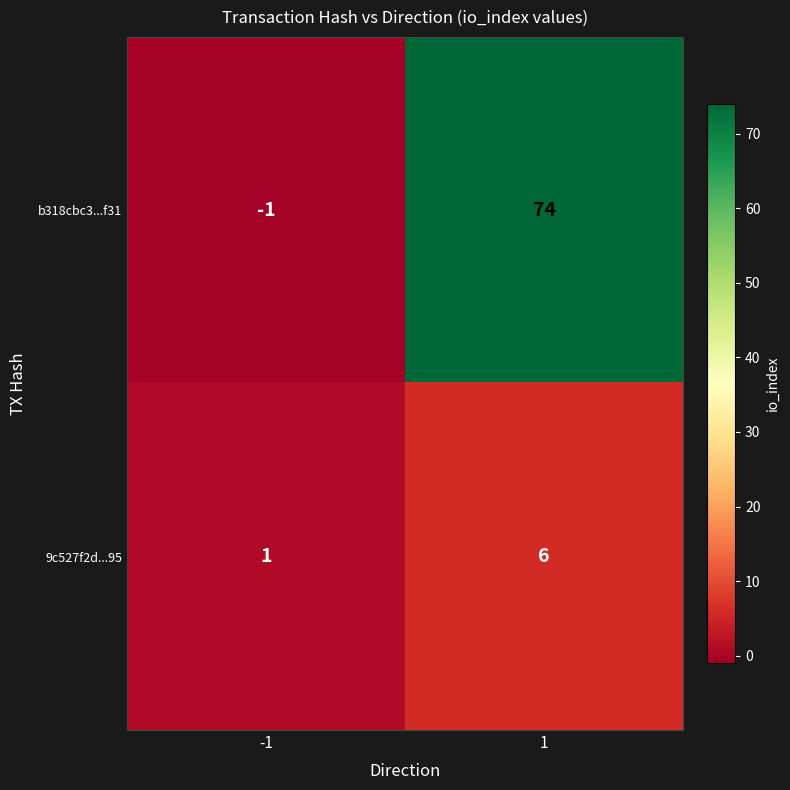

At which category is the sum across all series the highest?

1